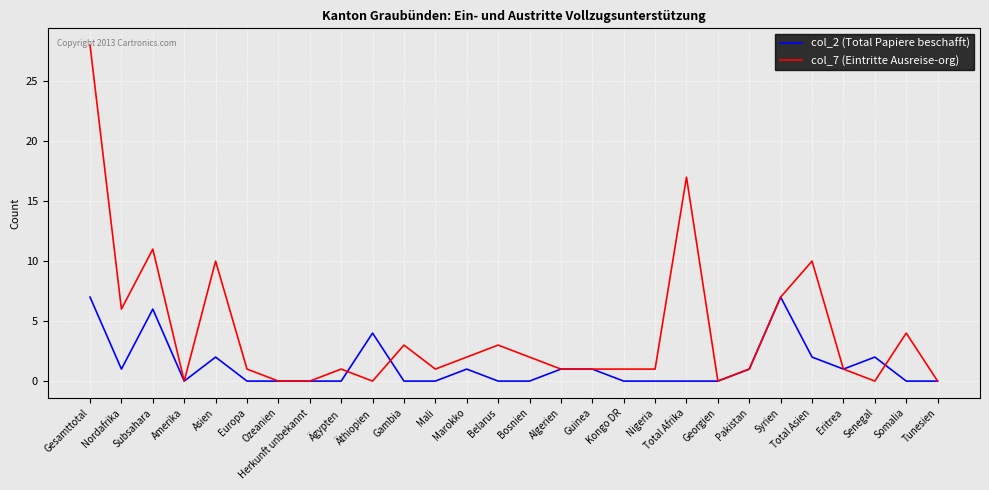

At Belarus, list the series in order from largest to smallest.

col_7 (Eintritte Ausreise-org), col_2 (Total Papiere beschafft)